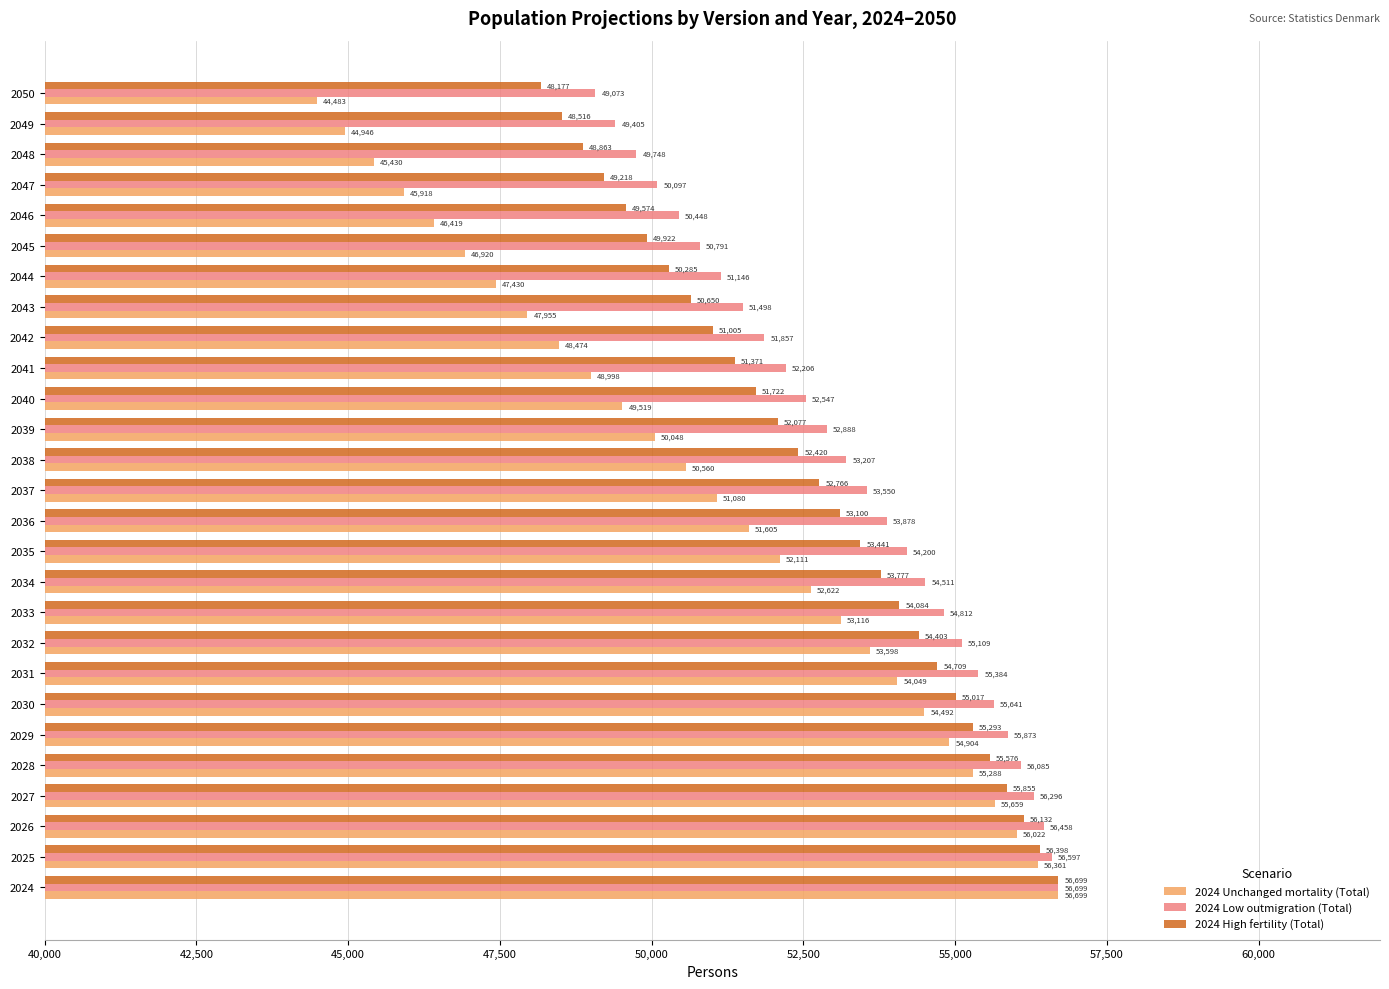

Which series changed the most between 2030 and 2036?

2024 Unchanged mortality (Total)